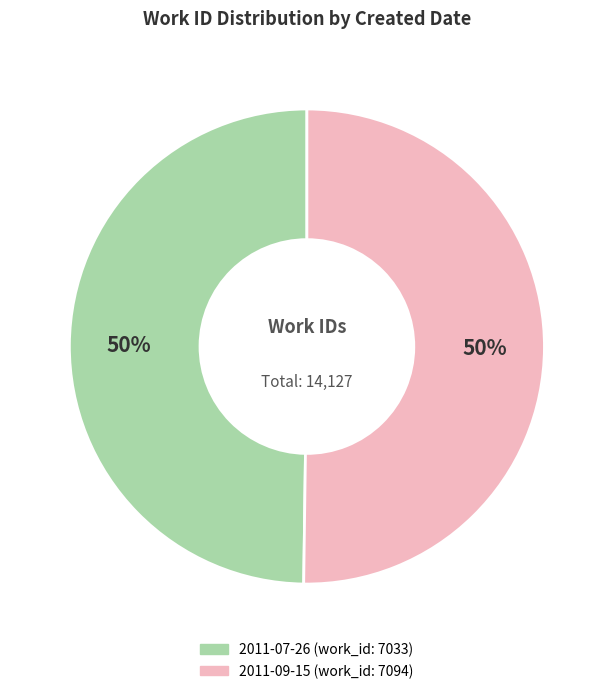

To the nearest percent, what is the average slice percentage?

50%